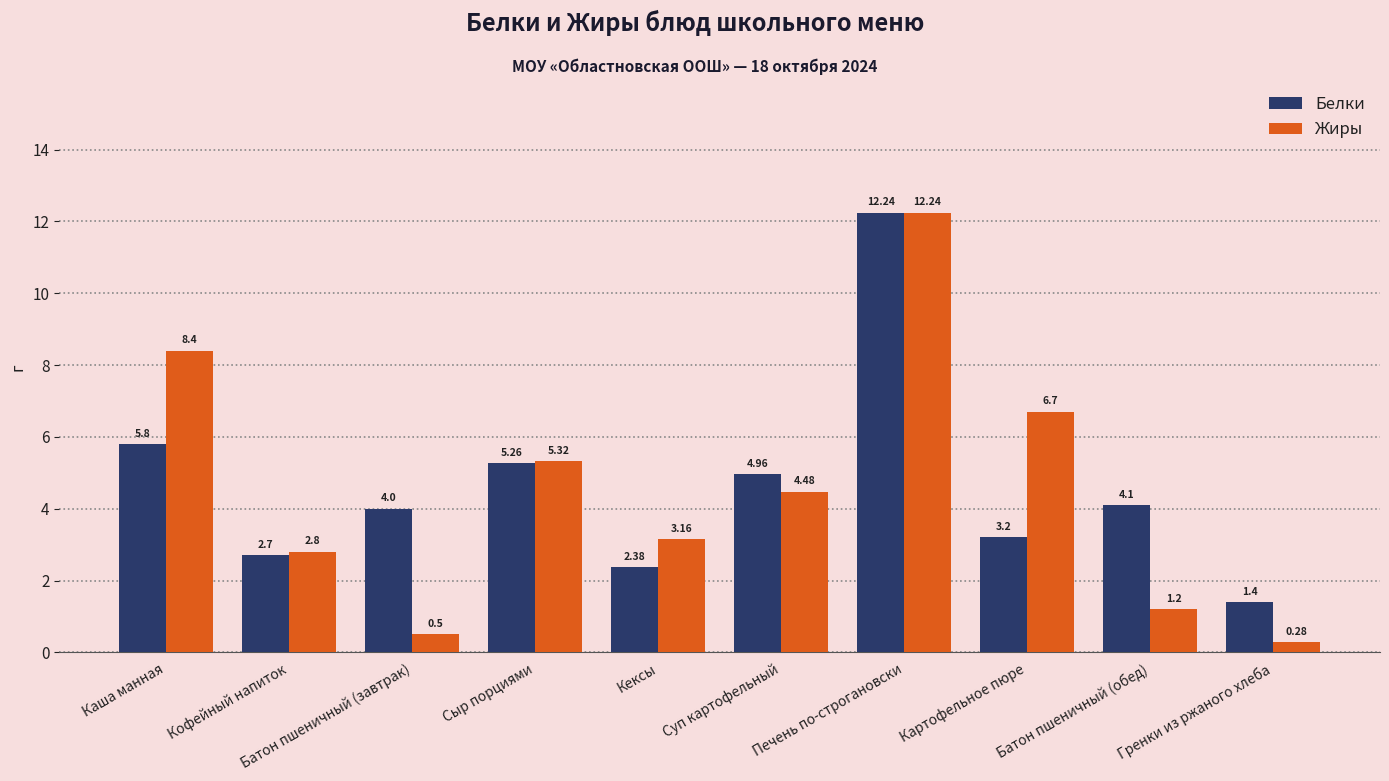

Which label corresponds to the largest value in the chart?

Печень по-строгановски